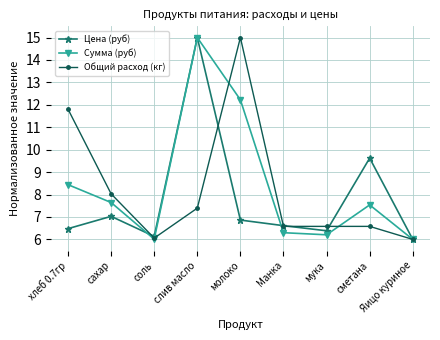

What is the difference between the maximum and minimum values in the Общий расход (кг) series?

9.0